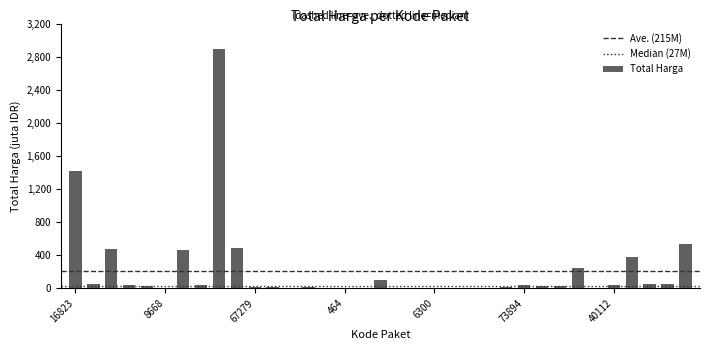

How many data points are less than 27412000?

17